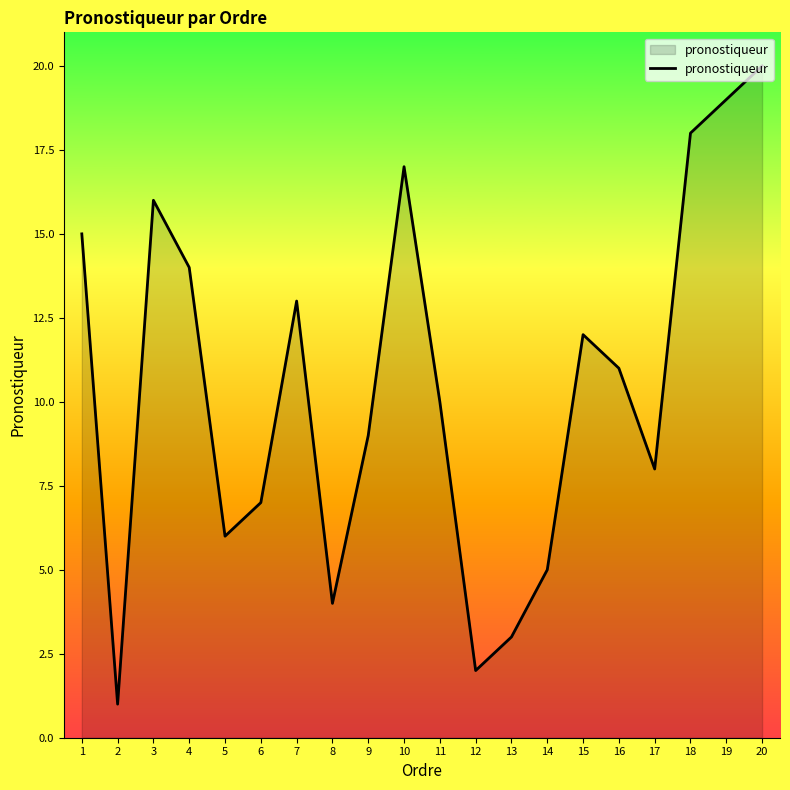

List the labels in order of value, smallest first.

2, 12, 13, 8, 14, 5, 6, 17, 9, 11, 16, 15, 7, 4, 1, 3, 10, 18, 19, 20